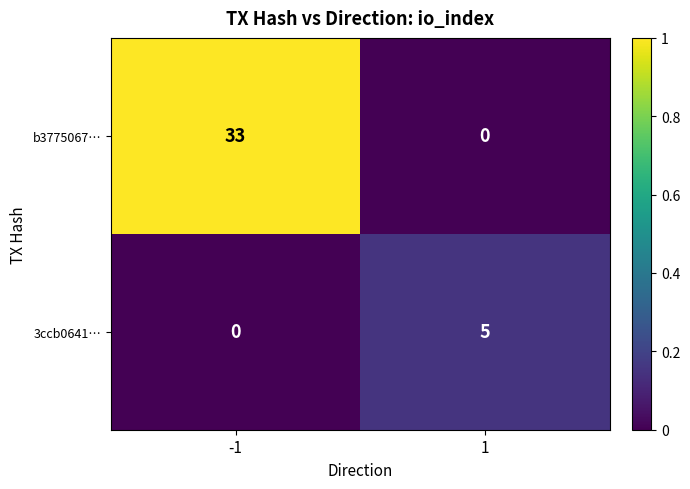

What is the maximum value shown in the chart?

33